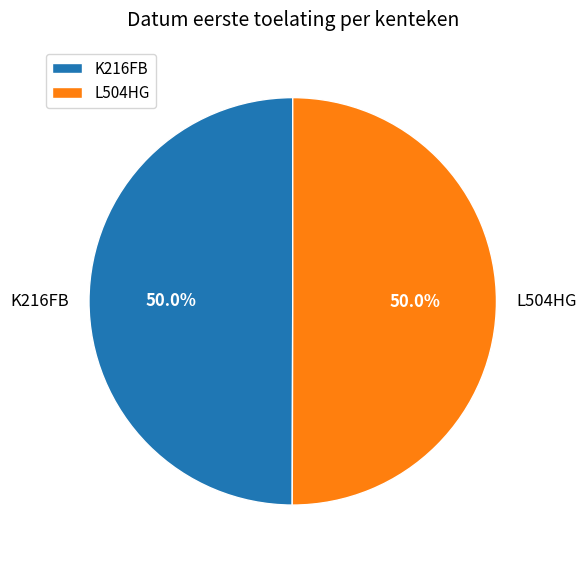

What percentage do K216FB and L504HG together represent?

100.0%